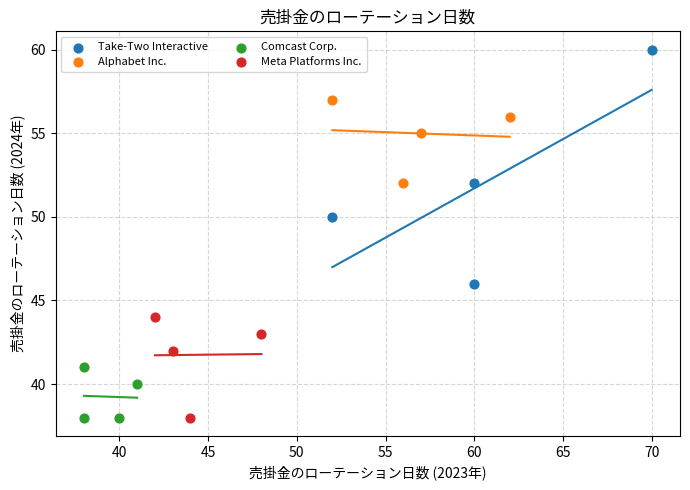

Which series reaches the maximum Y coordinate?

Take-Two Interactive